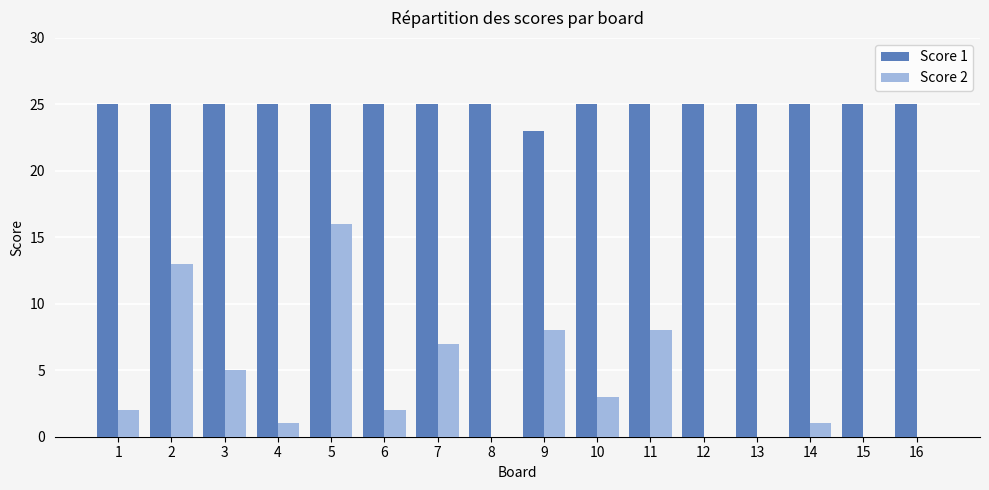

The value of Score 2 at 4 is 0. True or false?

False